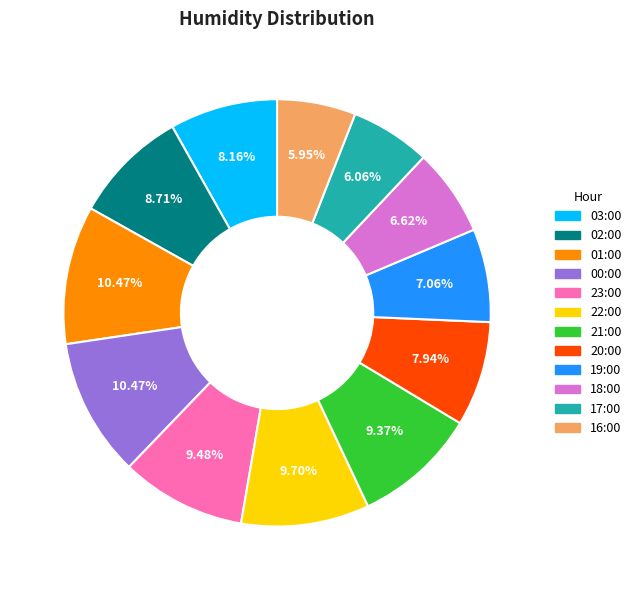

Is there any slice that represents more than half of the pie?

No